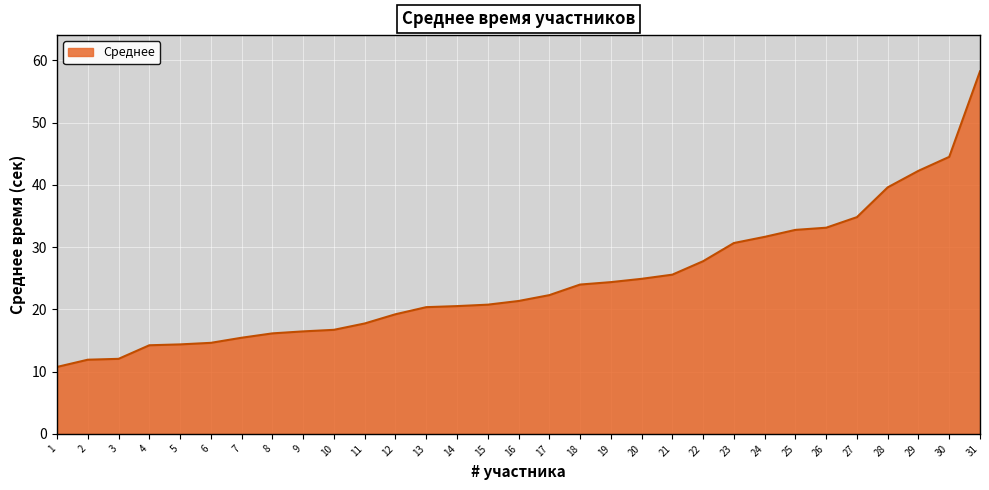

What is the minimum value shown in the chart?

10.8